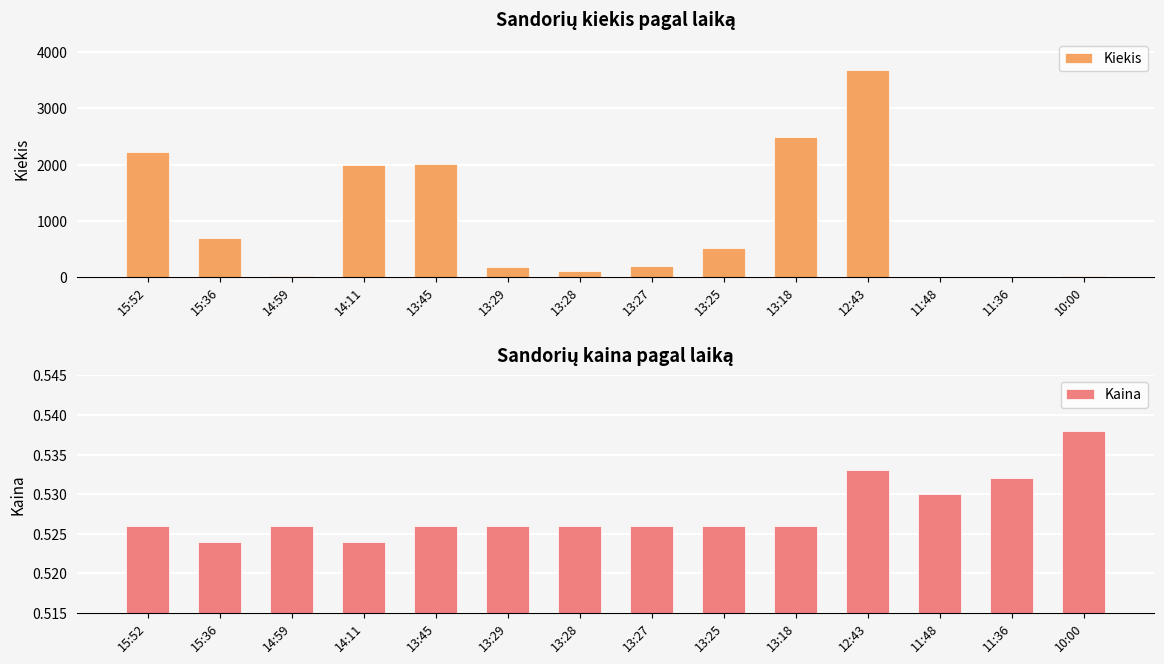

What is the value of the Kaina bar at the 2nd from the left?

0.5